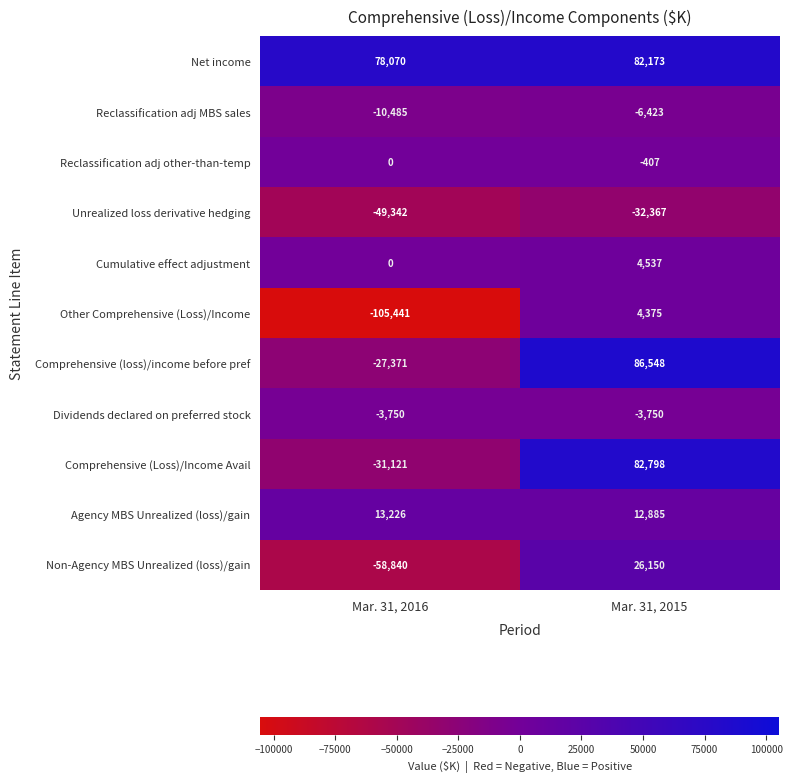

At which category does the chart reach its minimum across all series?

Mar. 31, 2016